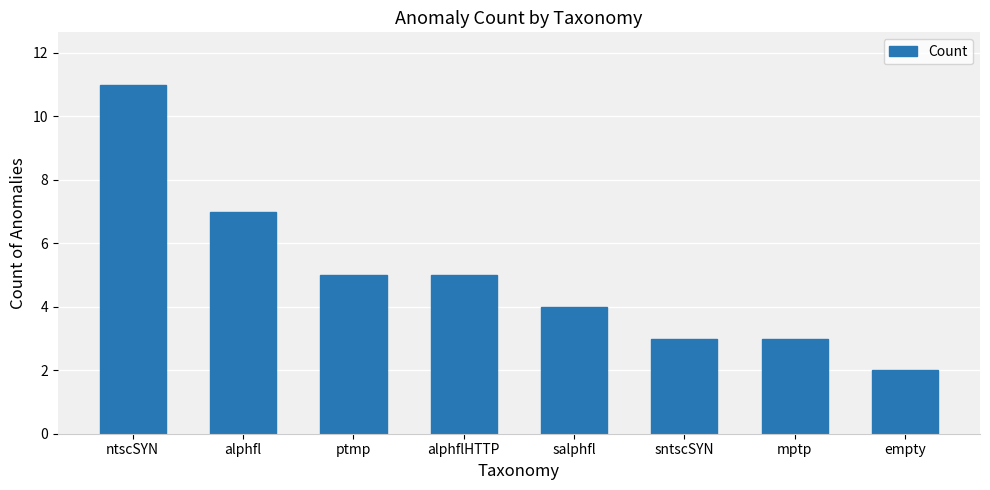

What is the label of the 5th bar from the left?

salphfl